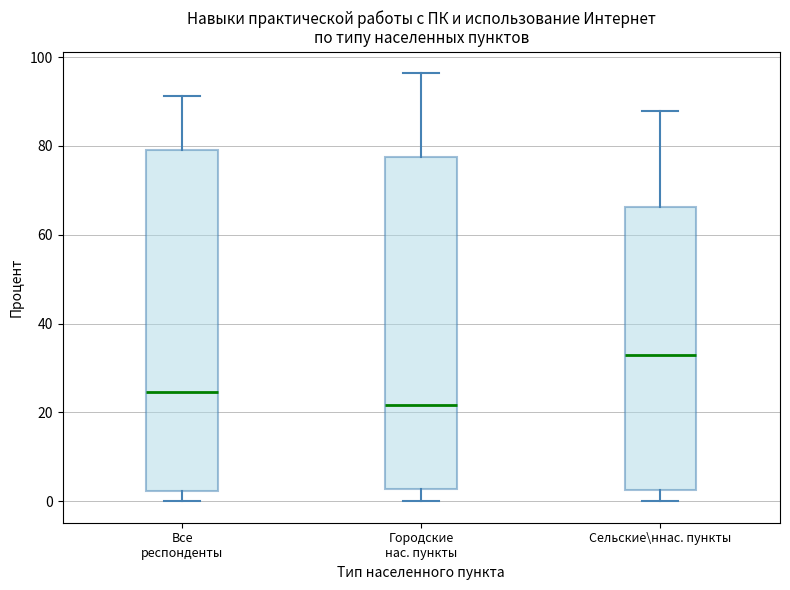

Which box's median line is the lowest?

Городские нас. пункты